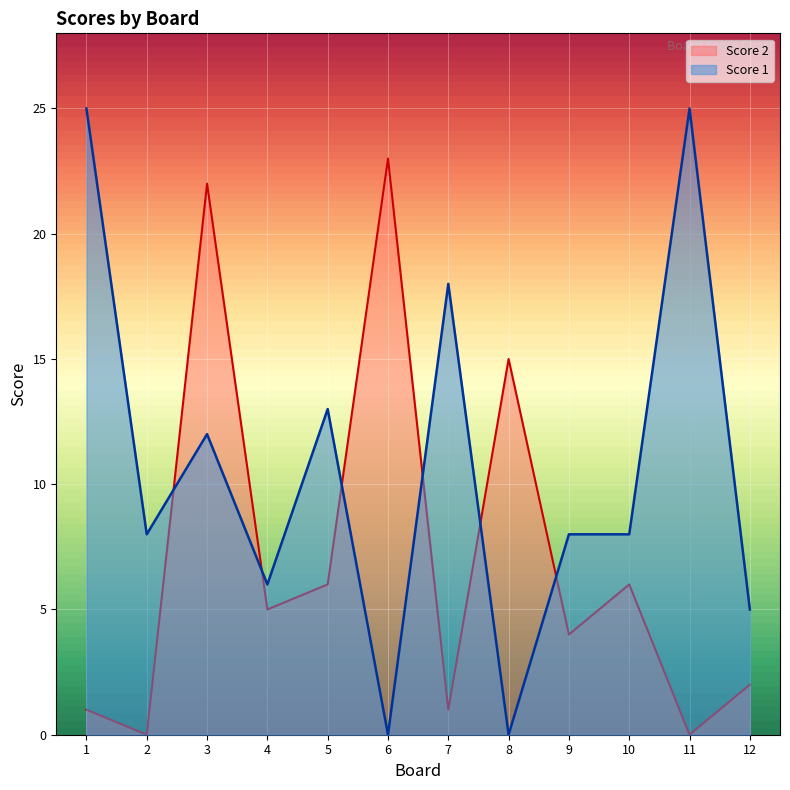

Reading left to right, list all the values displayed in this chart.

Score 1: 25	8	12	6	13	0	18	0	8	8	25	5
Score 2: 1	0	22	5	6	23	1	15	4	6	0	2